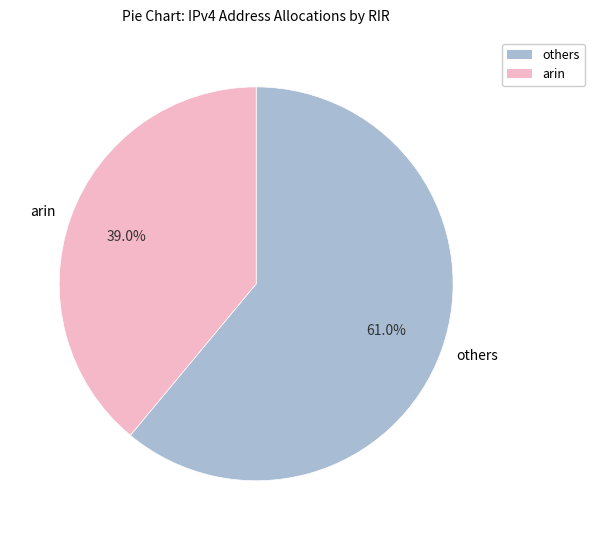

Which category accounts for the majority?

others